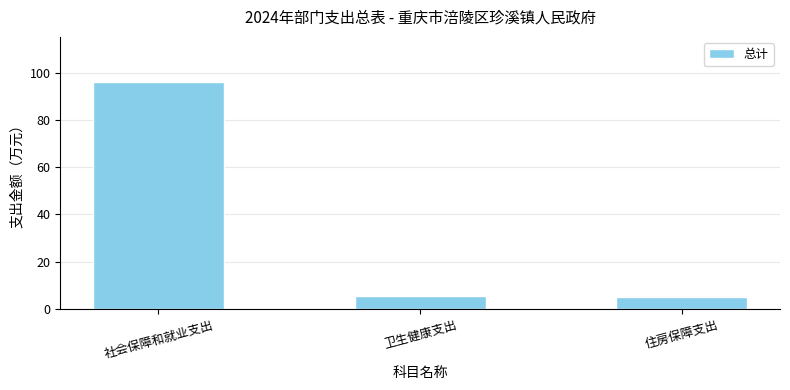

The chart shows a value of 1.3 at 卫生健康支出. True or false?

False